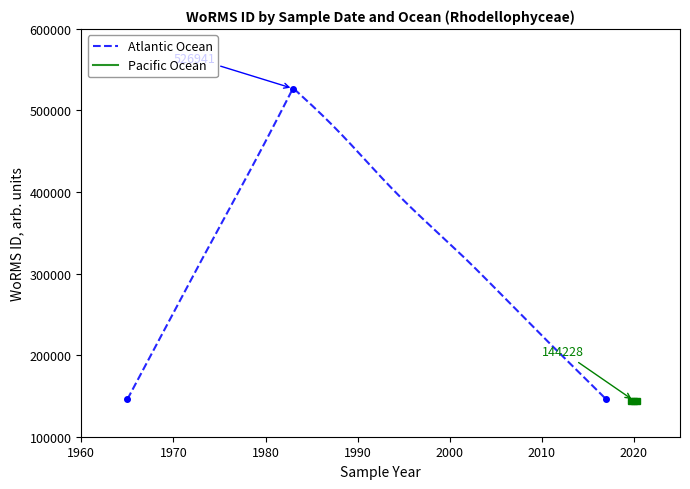

Count the number of categories in the chart.

3